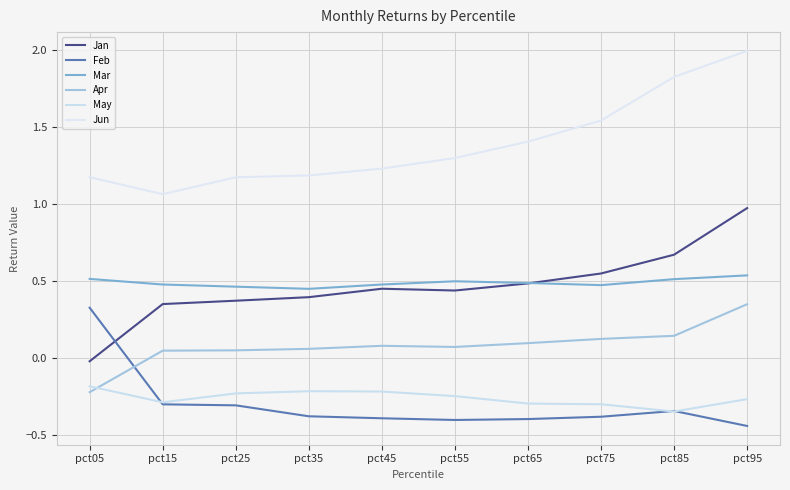

Where does the Jan series first go above 0?

pct15